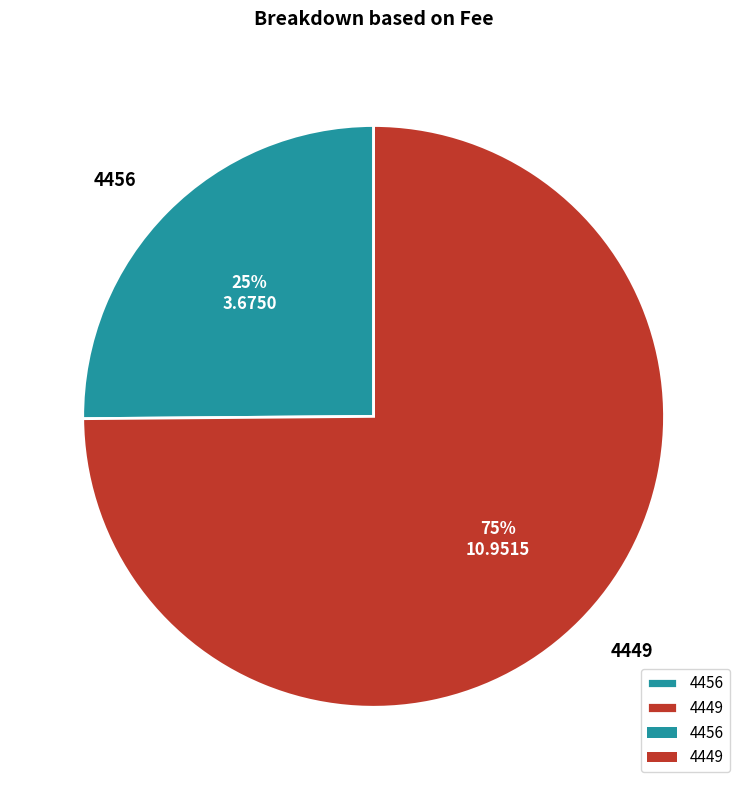

To the nearest percent, what is the difference between the largest and smallest slice percentages?

50%